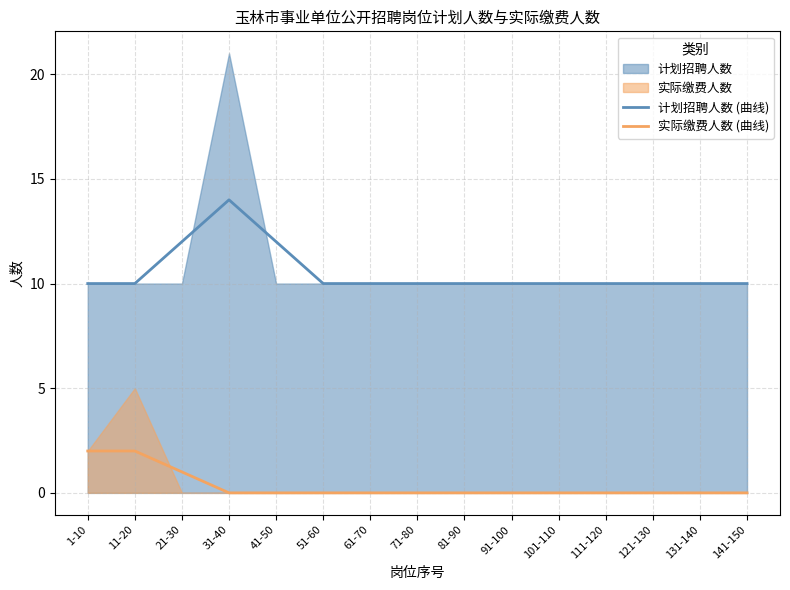

True or false: 实际缴费人数 (曲线) has more than 2 interior local peaks.

False